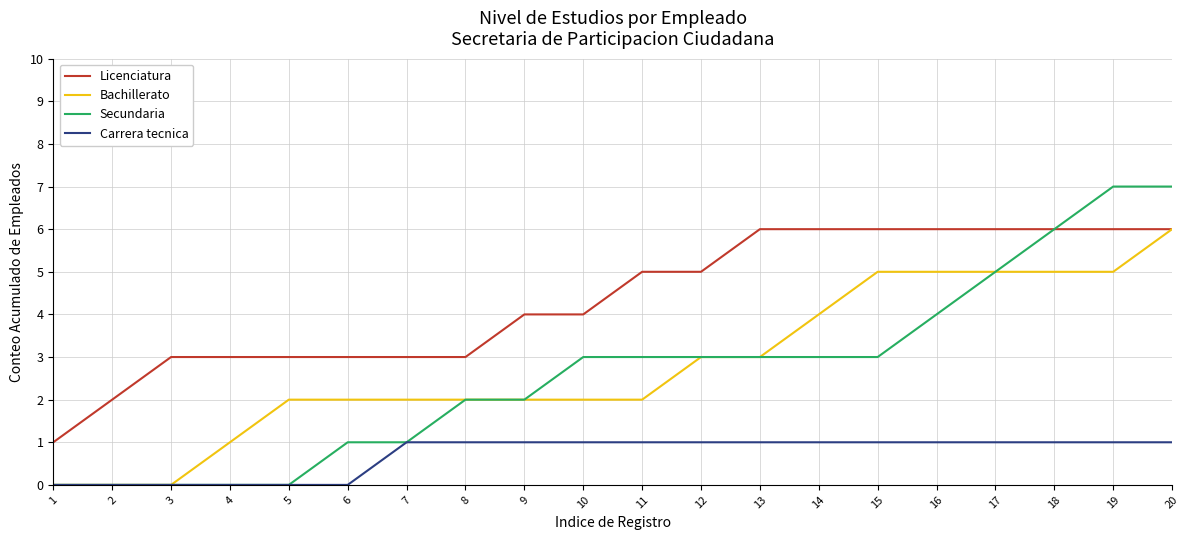

What value does the Licenciatura series have at 10?

4